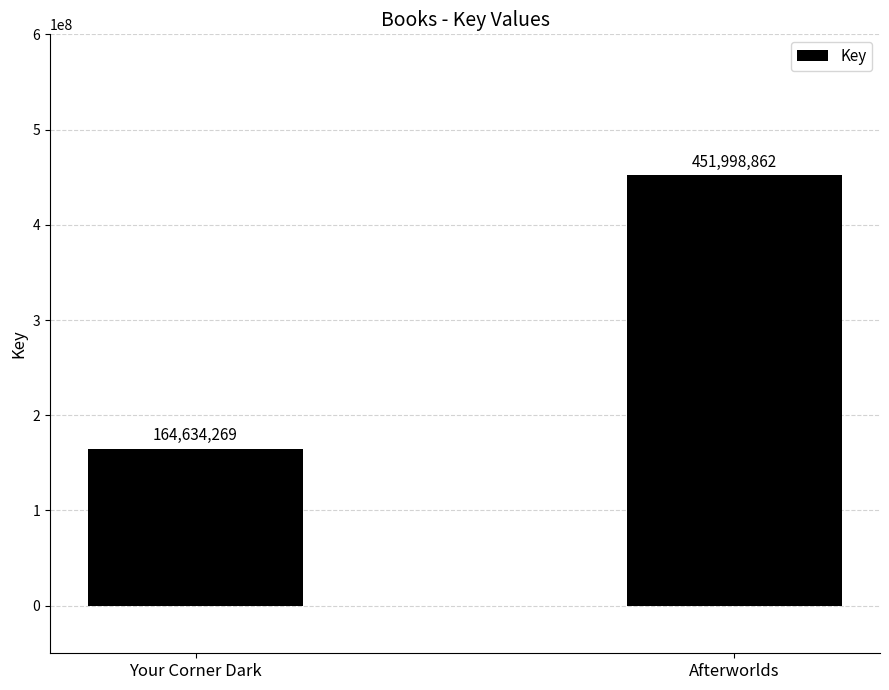

The value at Your Corner Dark is 164634269. True or false?

True